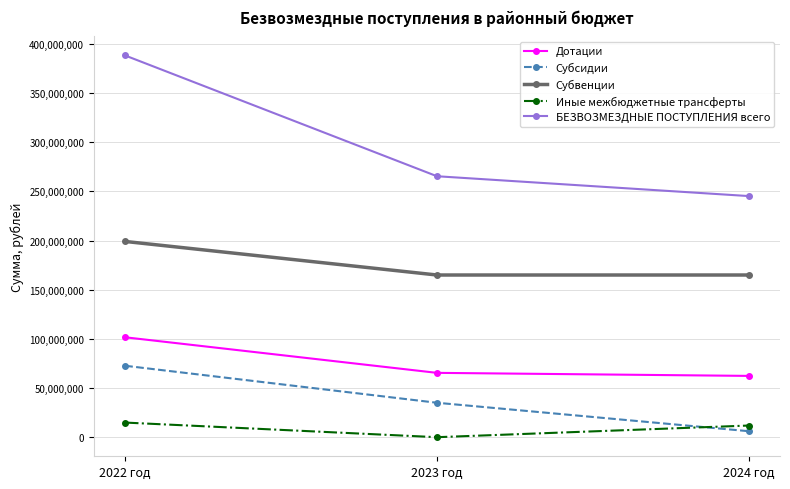

What is the lowest value of the Дотации series?

62342814.0